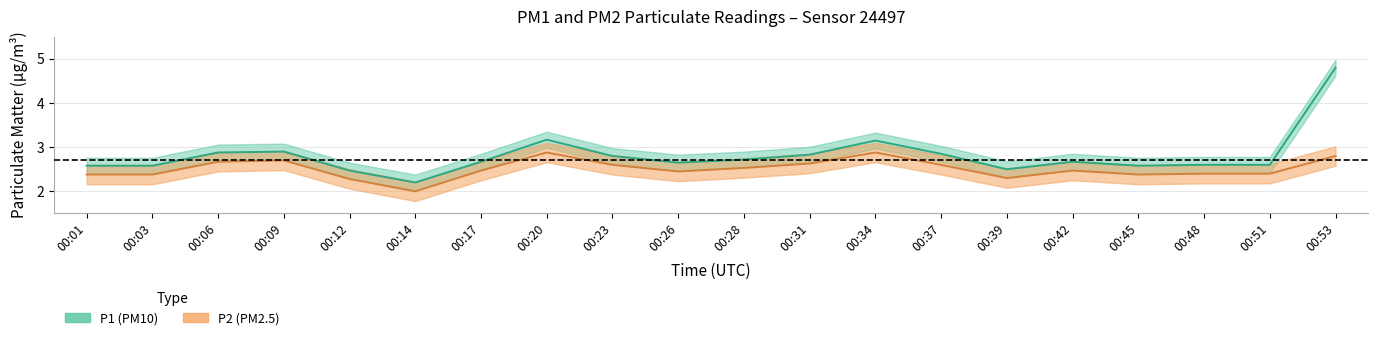

True or false: P2 and P1 cross at least once.

False